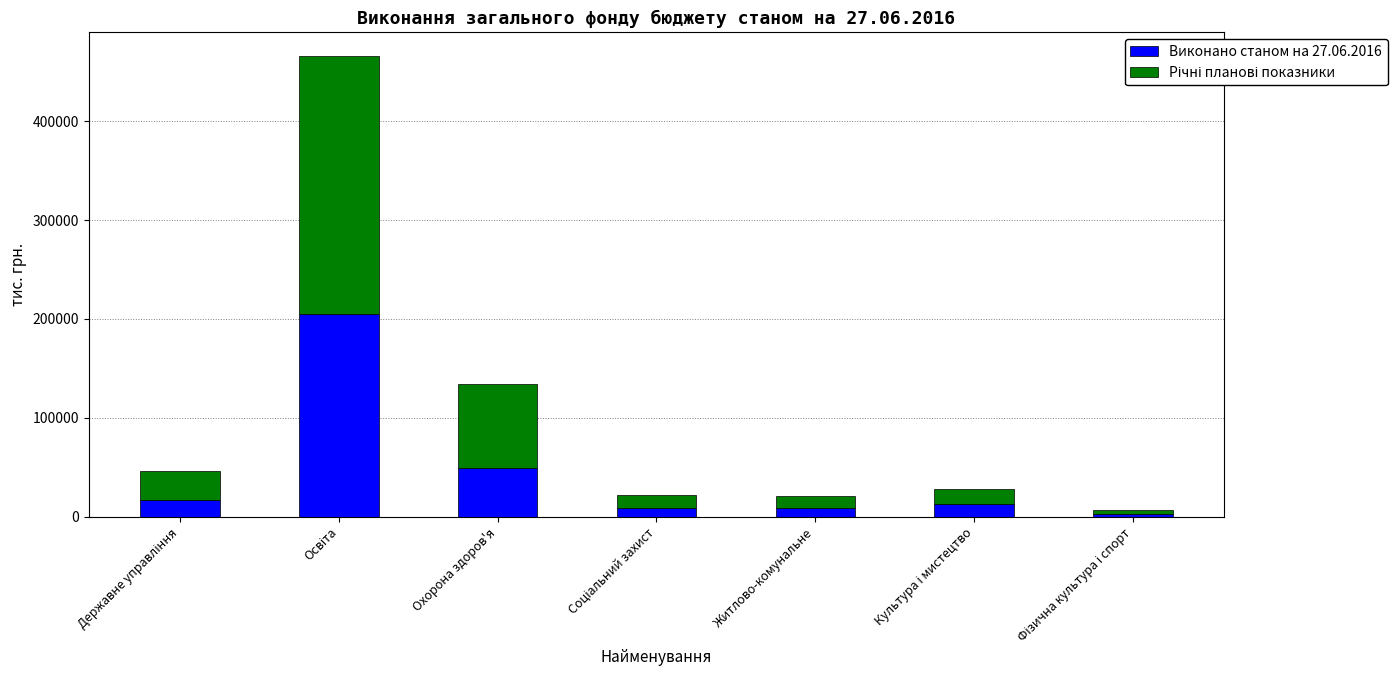

What is the difference between the maximum and minimum values in the Виконано станом на 27.06.2016 series?

201480.8